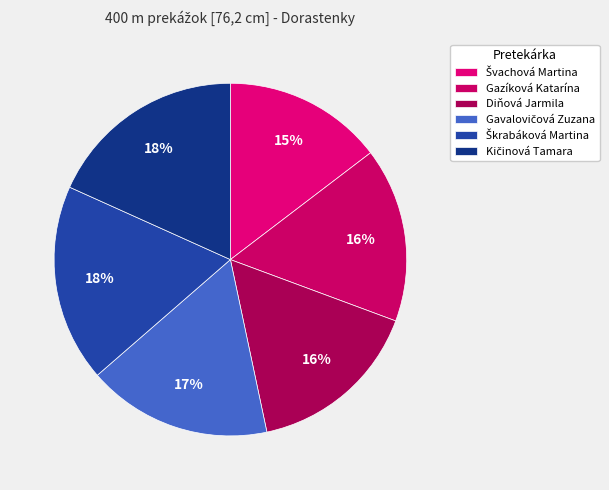

What percentage is the Kičinová Tamara slice, to the nearest percent?

18%